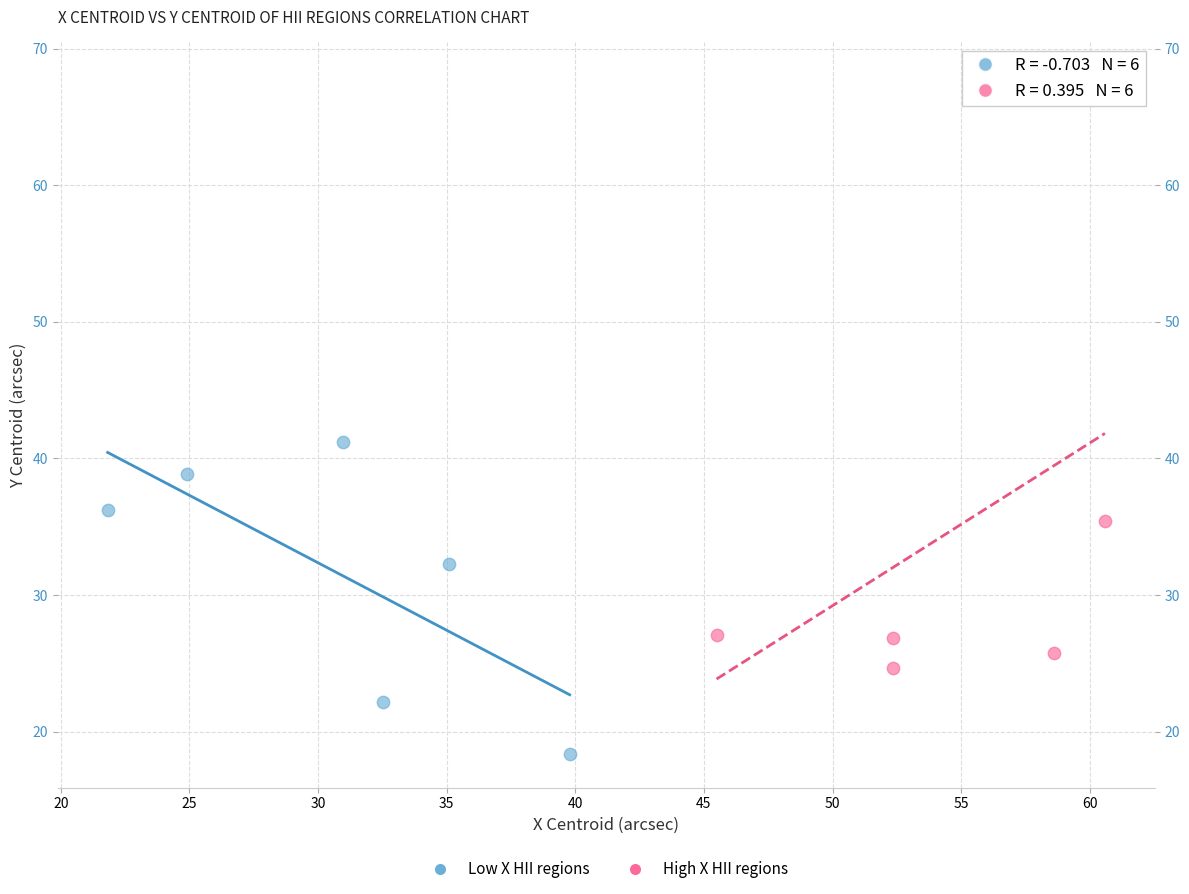

Which series contains the highest Y value?

High X HII regions